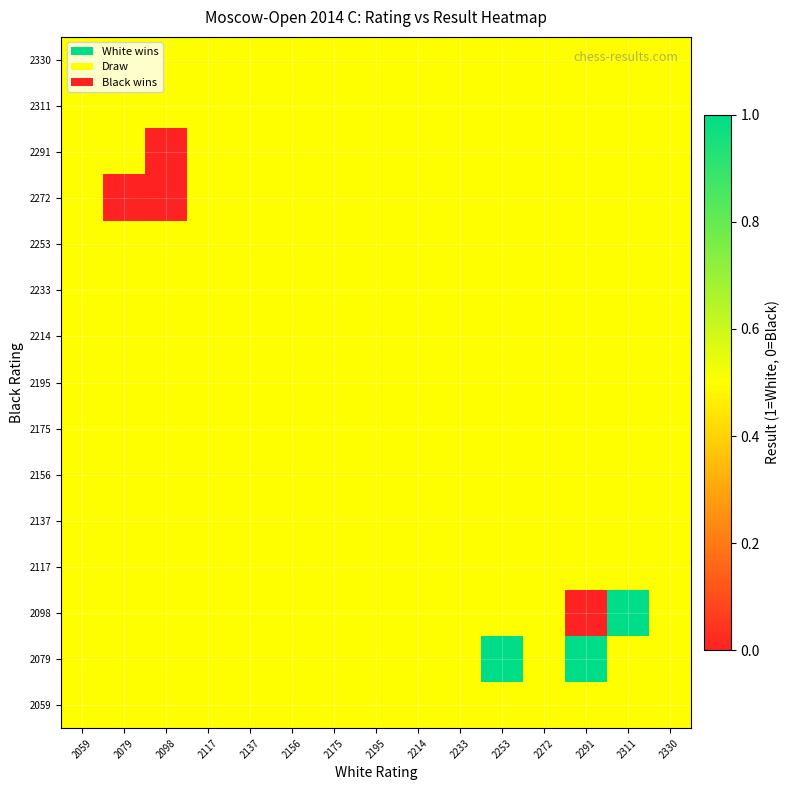

List the series in order of their peak value, lowest first.

2059, 2117, 2137, 2156, 2175, 2195, 2214, 2233, 2253, 2272, 2291, 2311, 2330, 2079, 2098